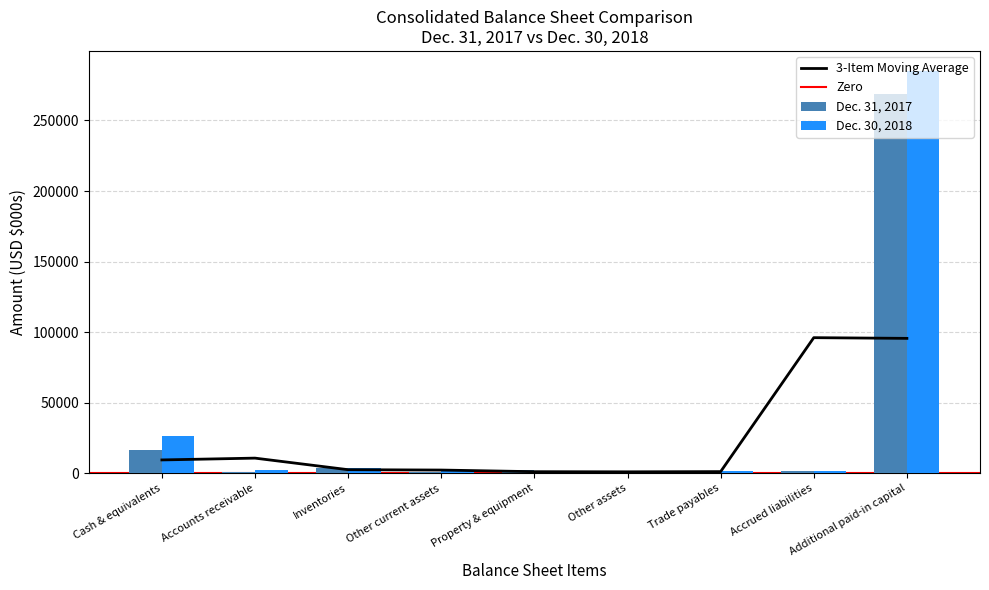

What is the lowest value of the Dec. 30, 2018 series?

354